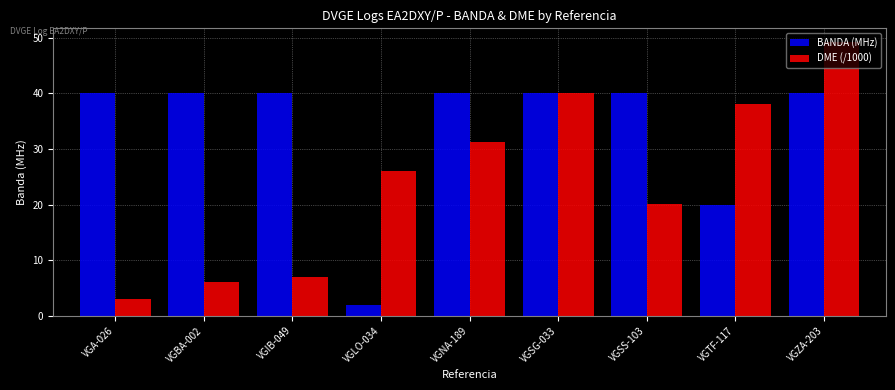

Count the number of data series in this chart.

2